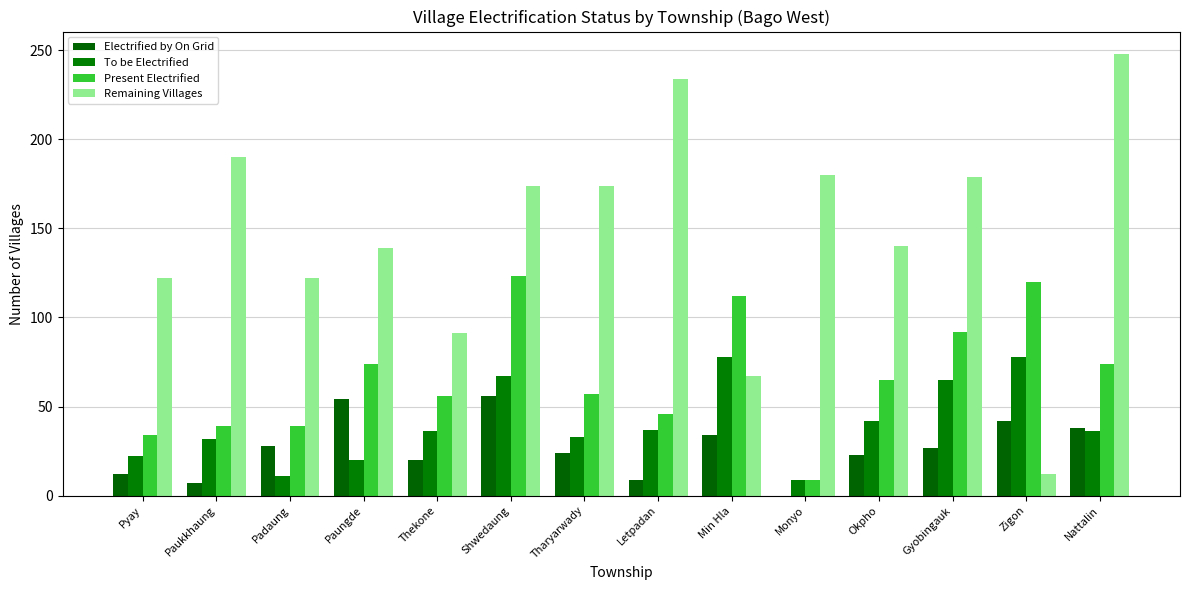

What are all the series names shown in the legend?

Electrified by On Grid, To be Electrified, Present Electrified, Remaining Villages